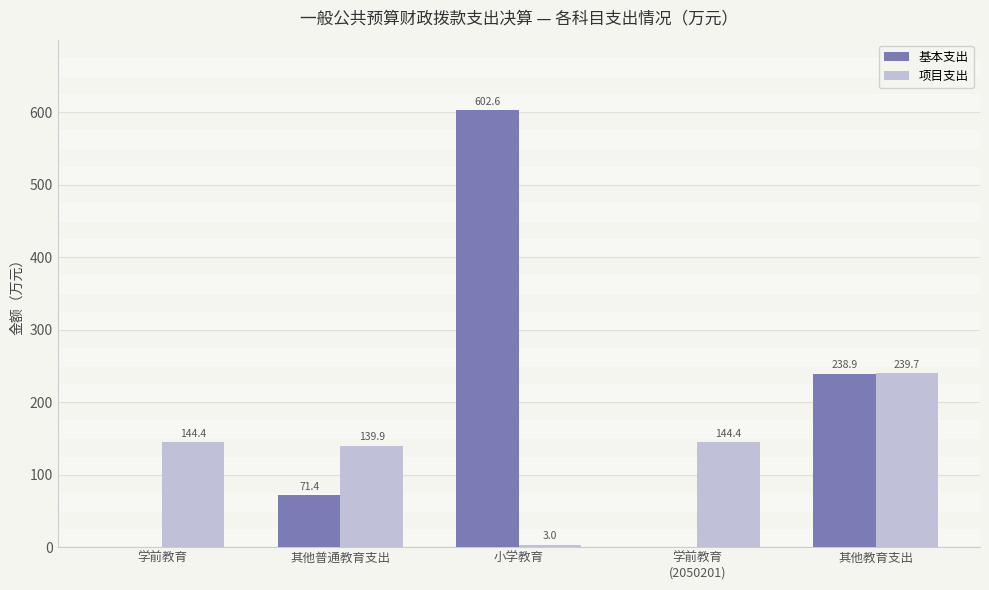

How many series are shown in this chart?

2